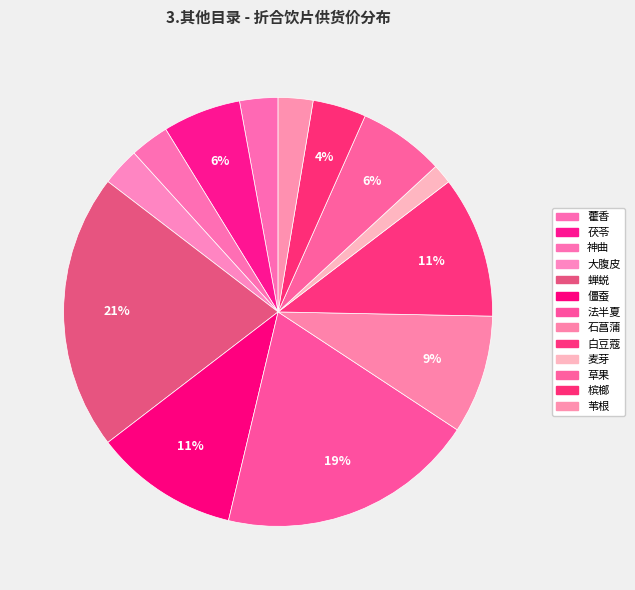

The 僵蚕 slice represents 25% of the pie. True or false?

False